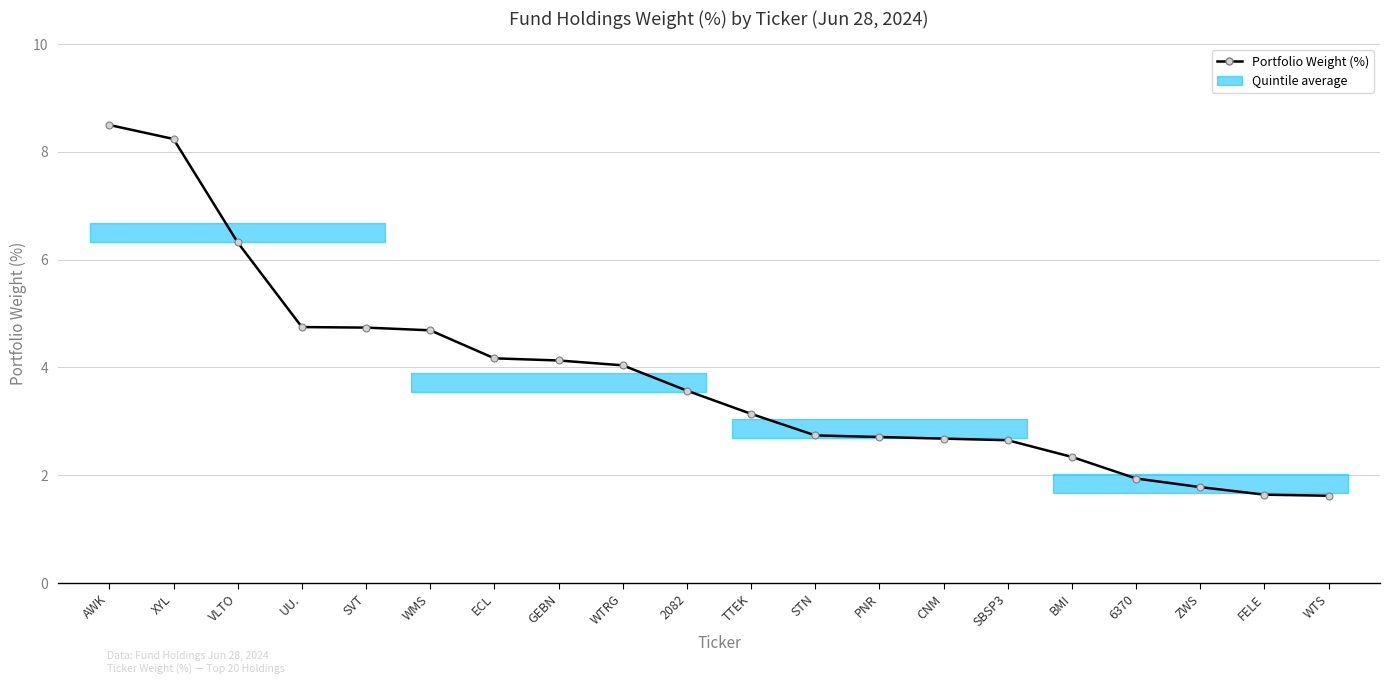

What is the minimum value shown in the chart?

1.6